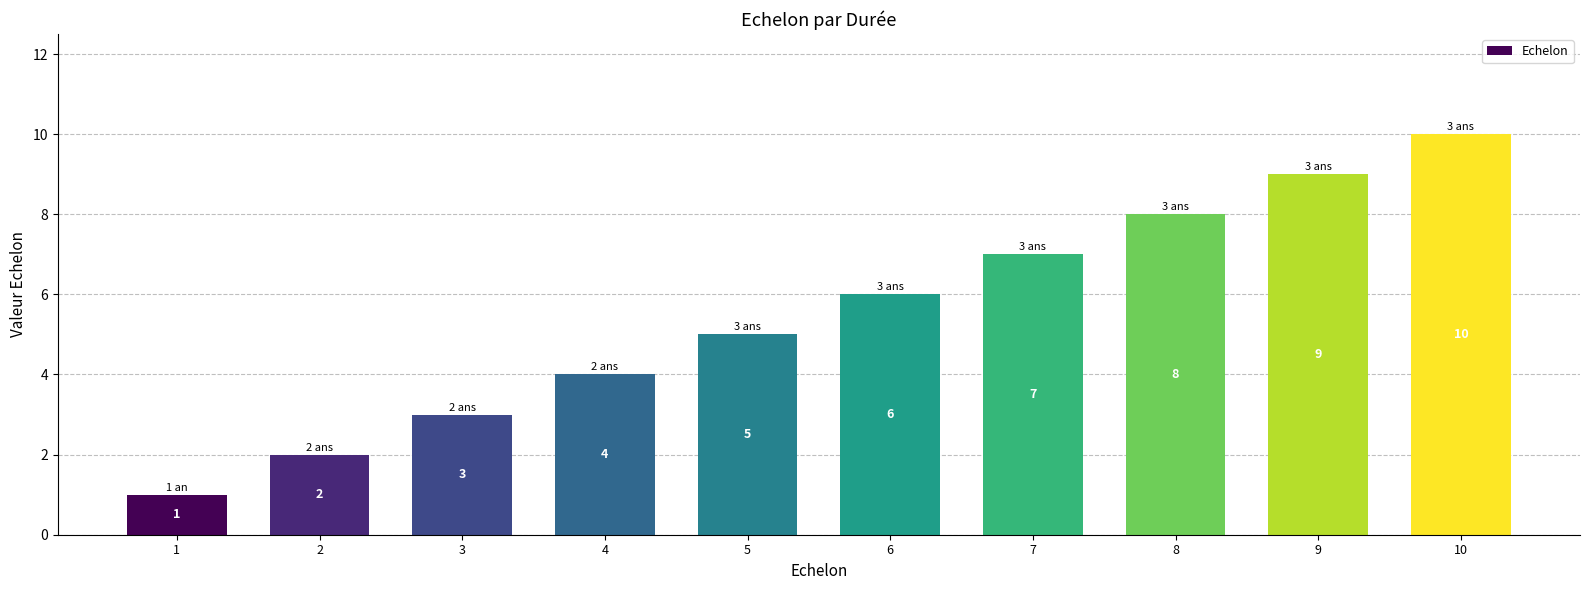

True or false: the data shows 5 at 4.

False